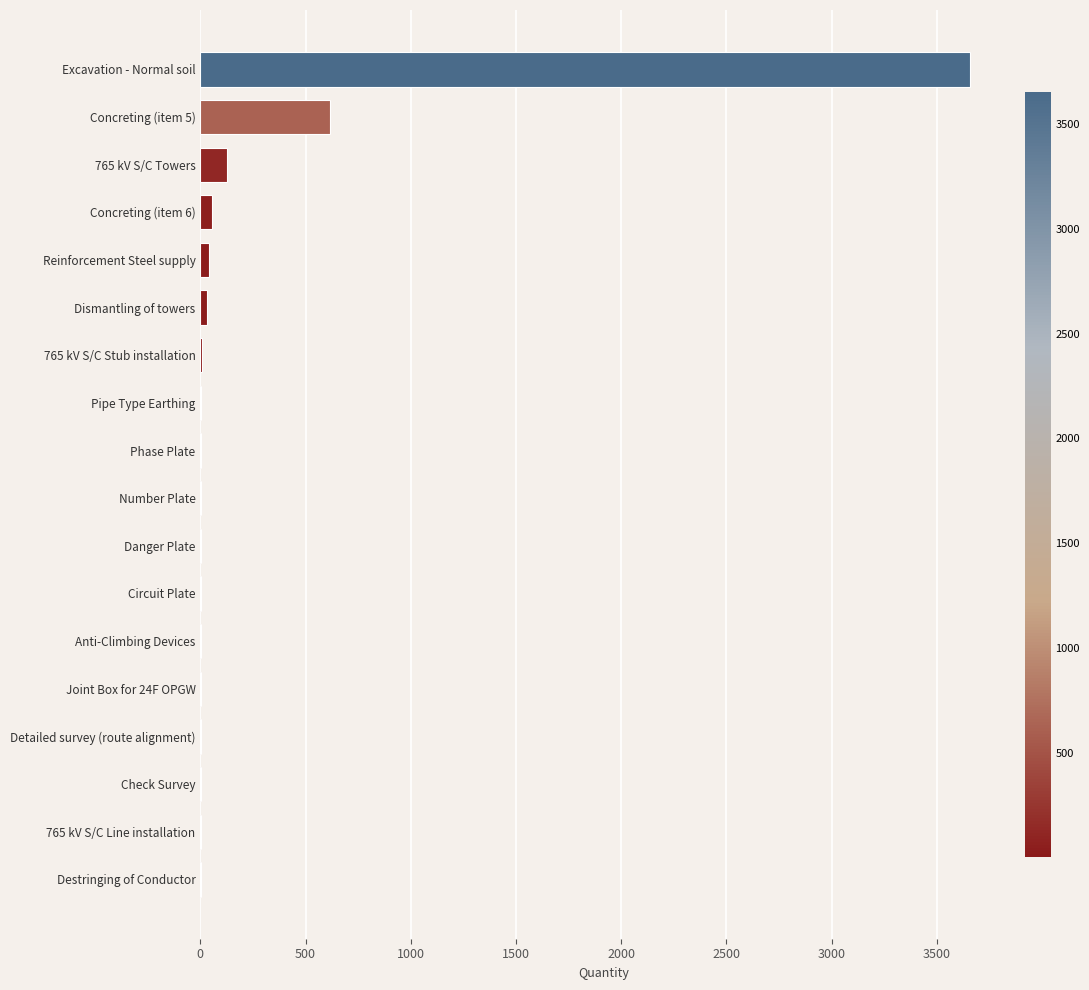

Which label corresponds to the largest value in the chart?

Excavation - Normal soil